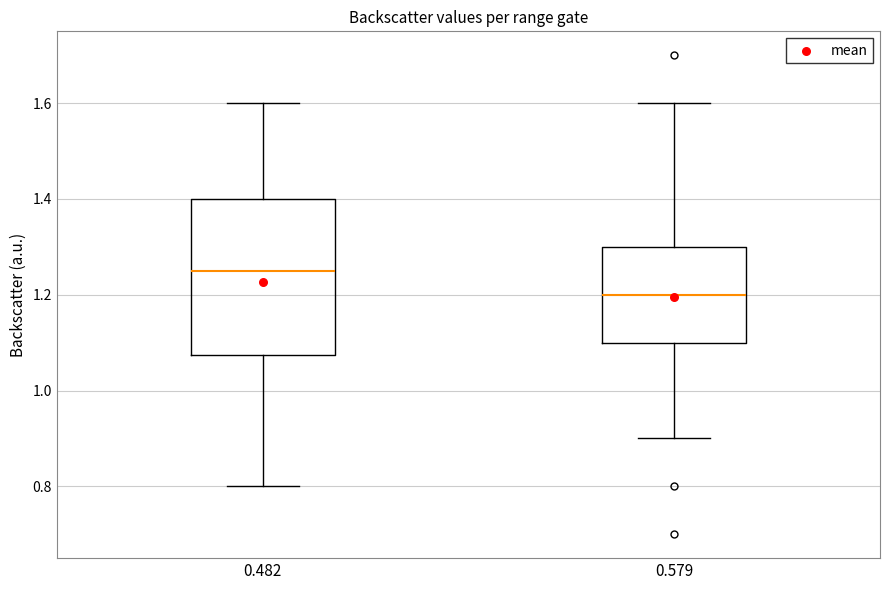

Reading left to right, read every box against the y-axis: the position of its median line, the range the box covers, and the ends of its whiskers. The values are not printed on the chart, so give them approximately, as read against the axis.

0.482: median 1.26, box 1.08 to 1.40, whiskers 0.80 to 1.60
0.579: median 1.20, box 1.10 to 1.30, whiskers 0.90 to 1.60